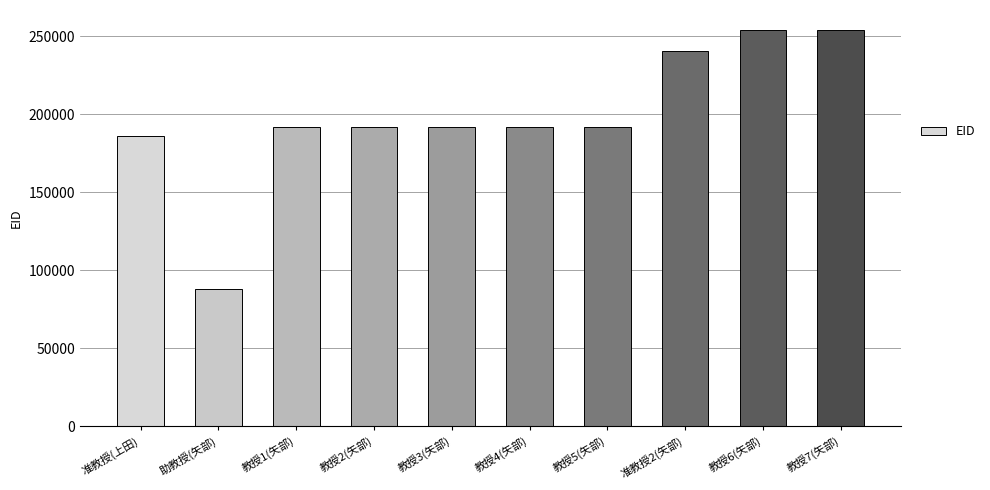

What is the average value?

198364